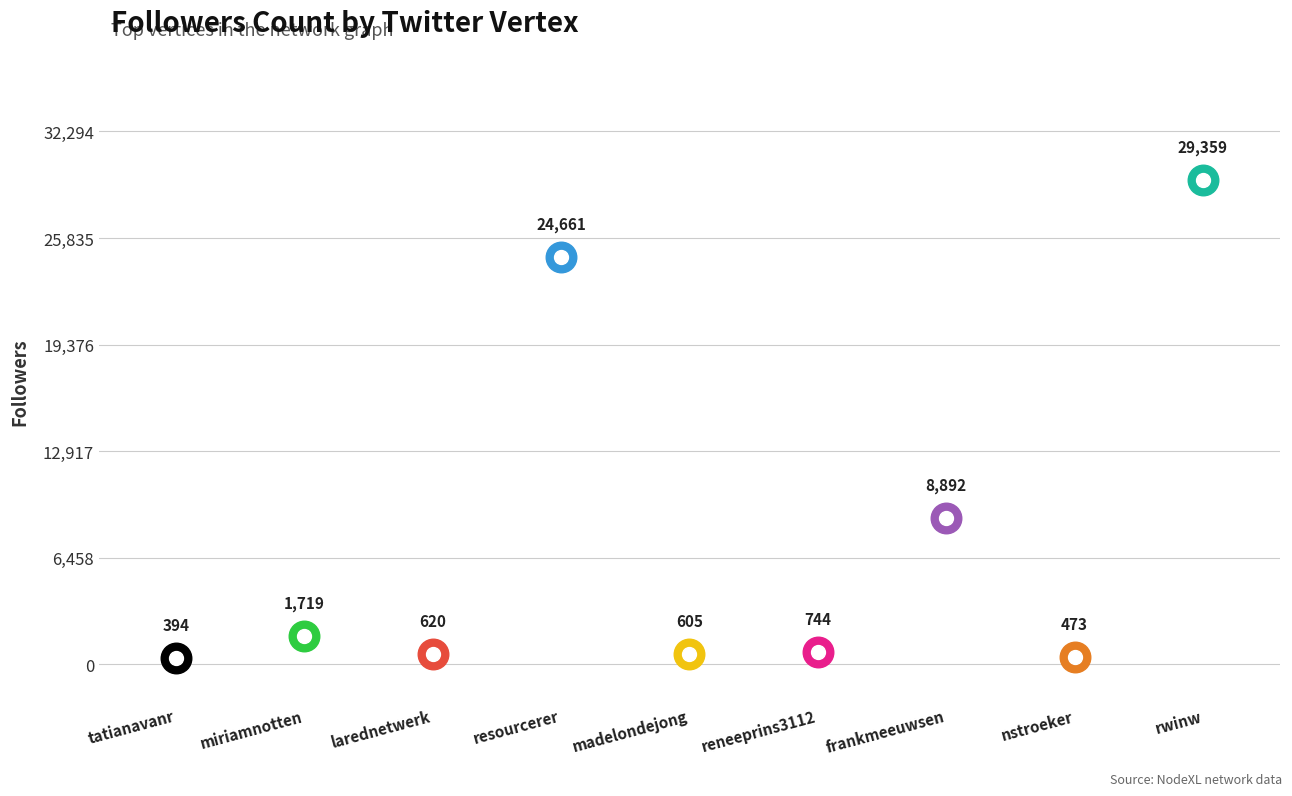

What is the change in value from madelondejong to frankmeeuwsen?

+8287